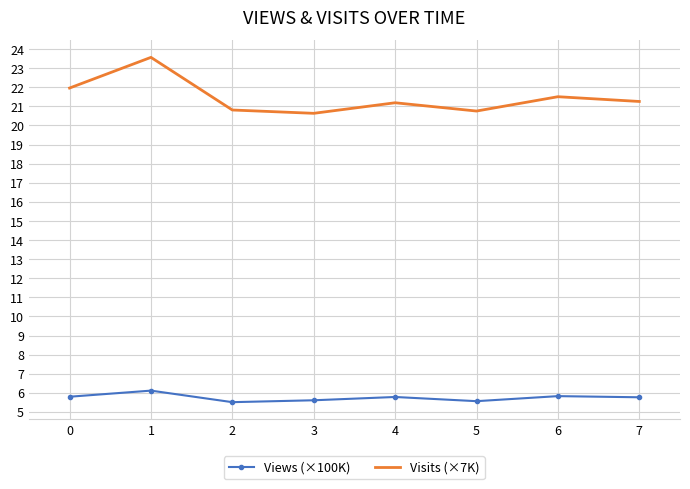

The Visits (×7K) series shows 30.5 at 2. True or false?

False